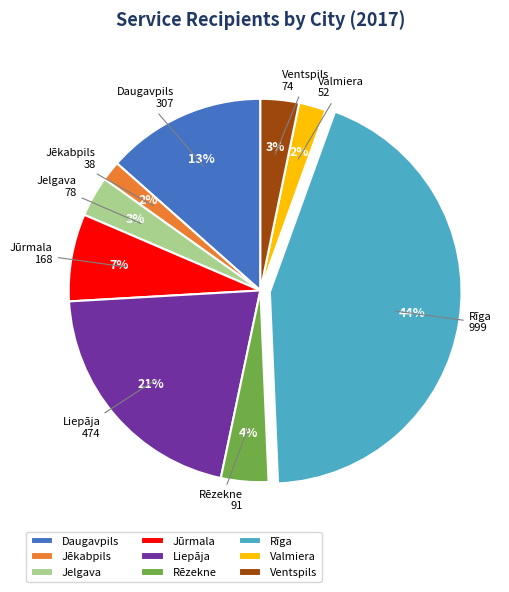

Is there any slice that represents more than half of the pie?

No